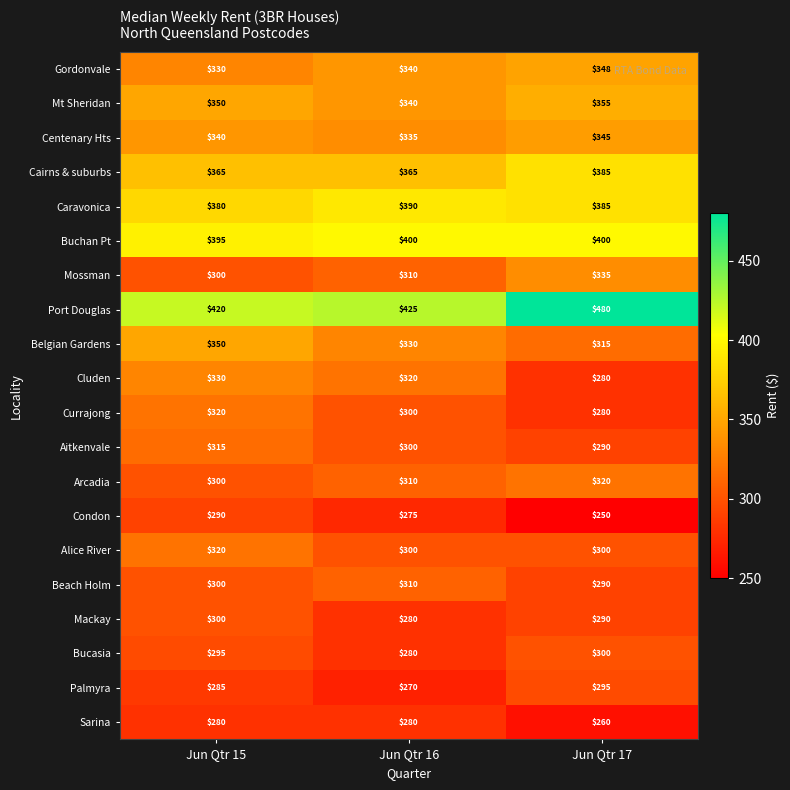

What is the sum of the Mt Sheridan values at Jun Qtr 16 and Jun Qtr 17?

695